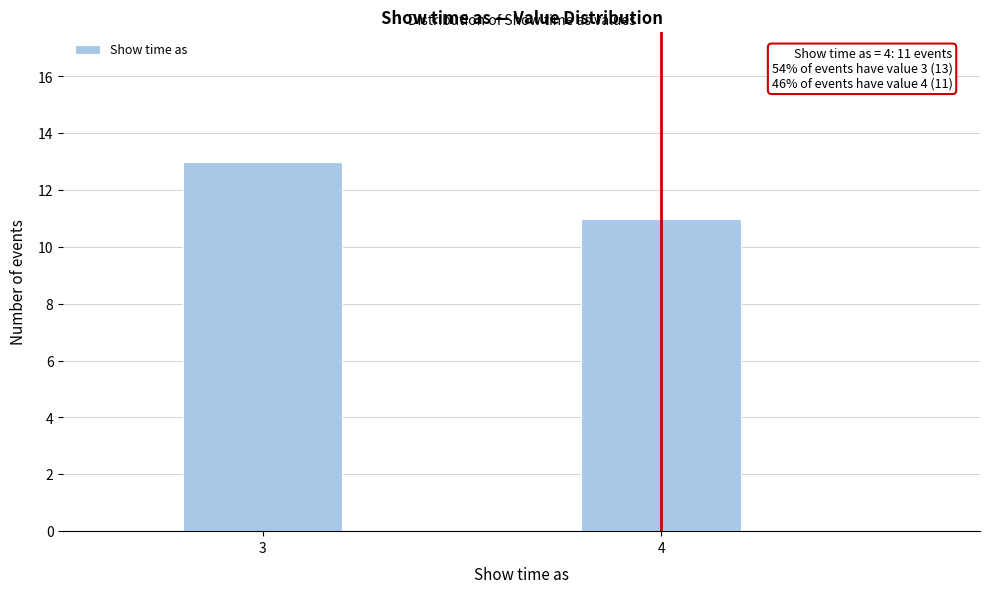

Reading left to right, transcribe all the data shown in this chart.

3=13	4=11